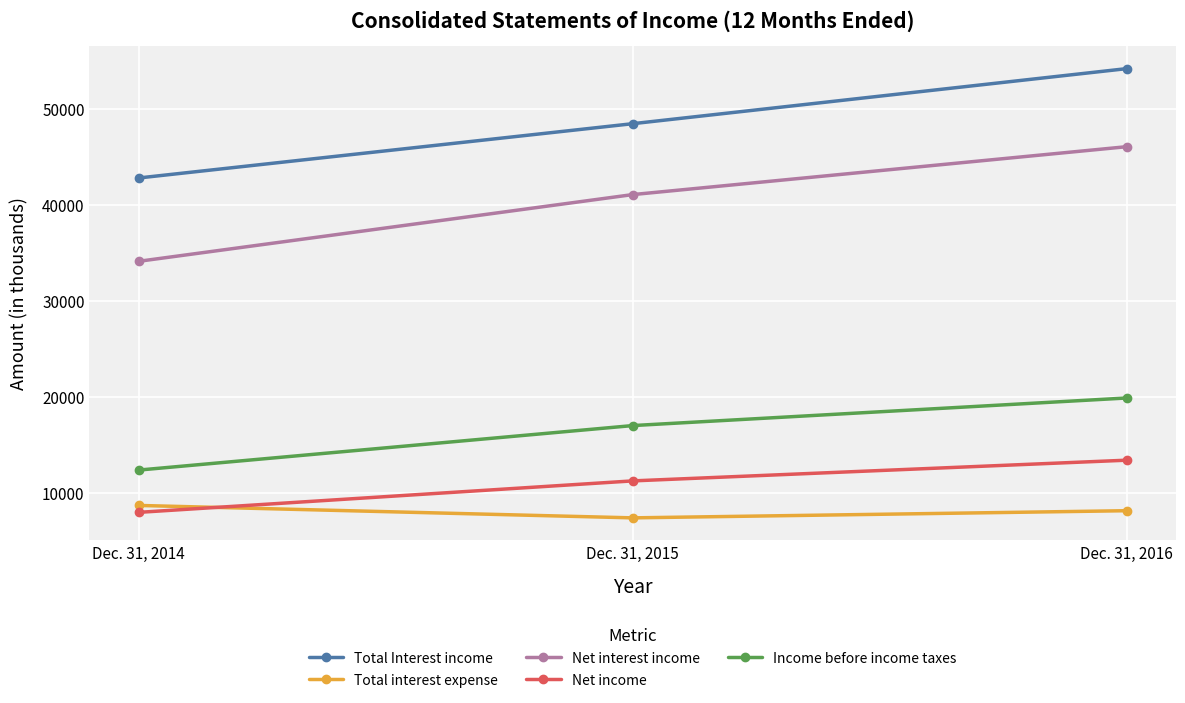

At how many categories does at least one series exceed 53230?

1